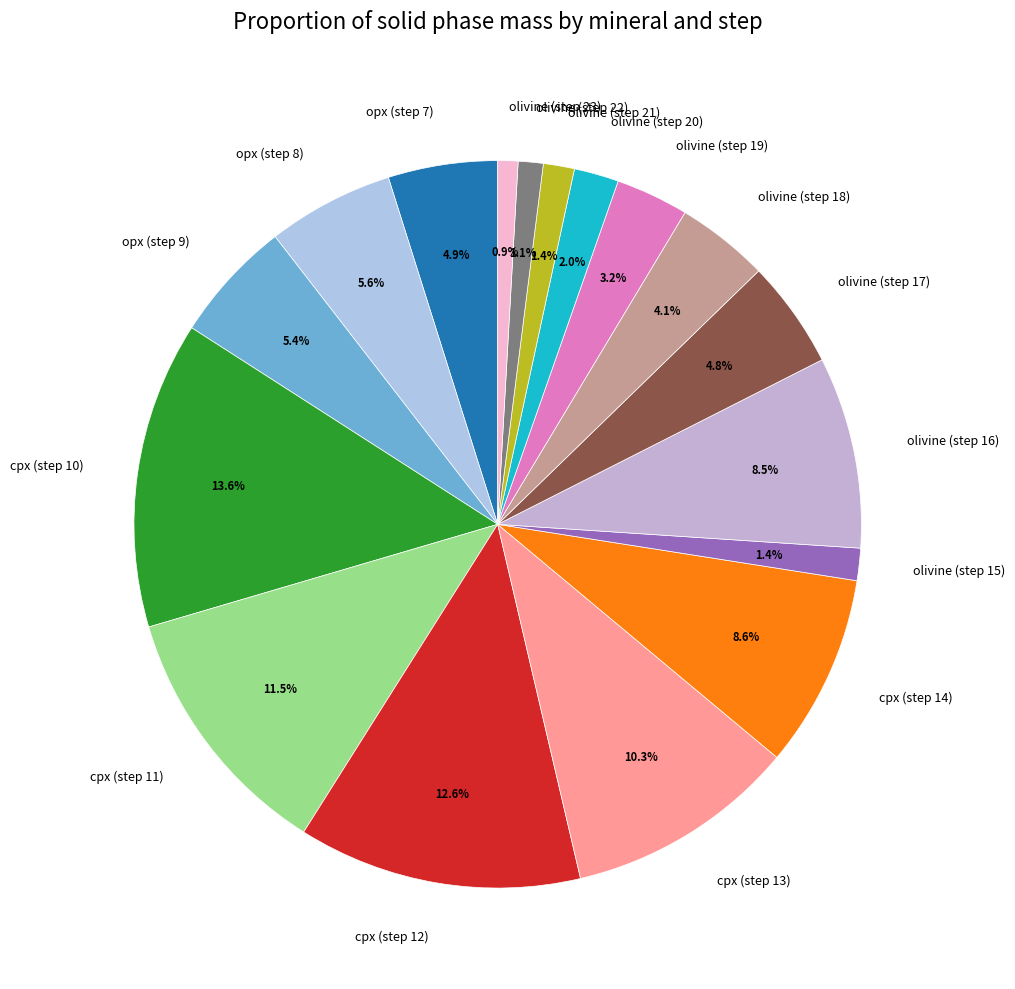

Which slice is the largest?

cpx (step 10)